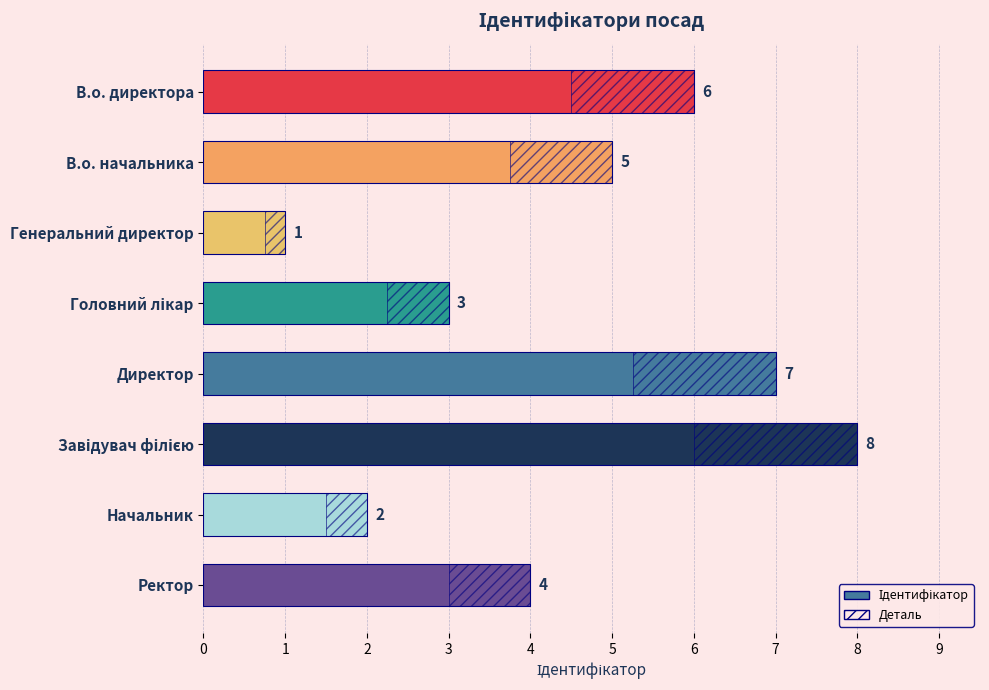

Read the value at В.о. начальника.

5